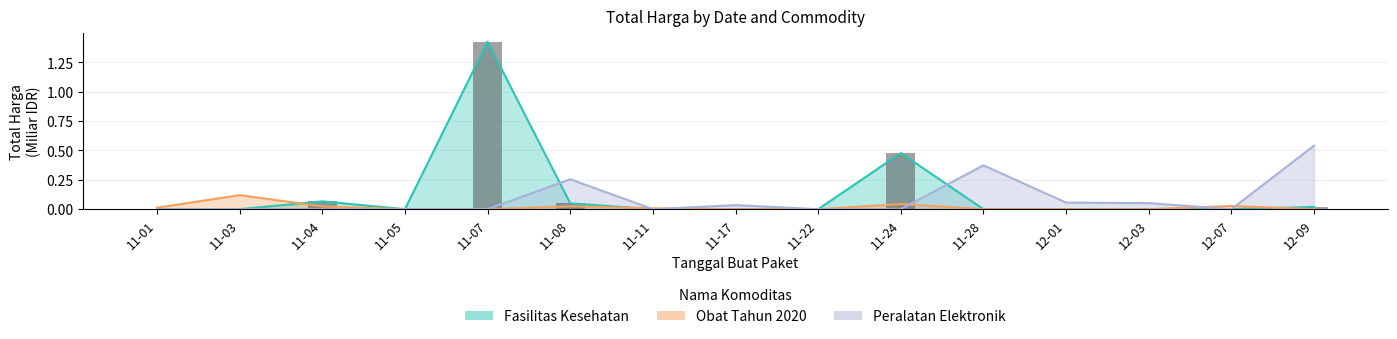

What is the total value across all series at 11-08?

0.3